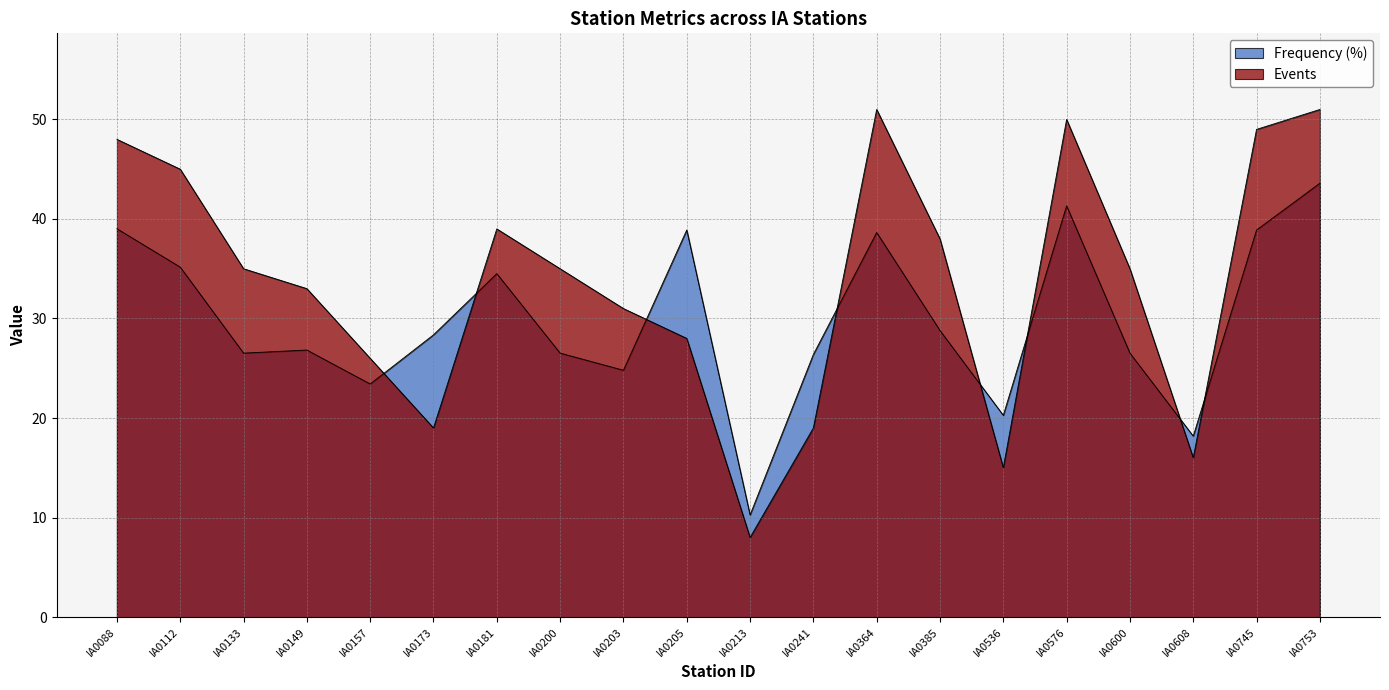

Between IA0241 and IA0608, which series saw the biggest shift?

frequency